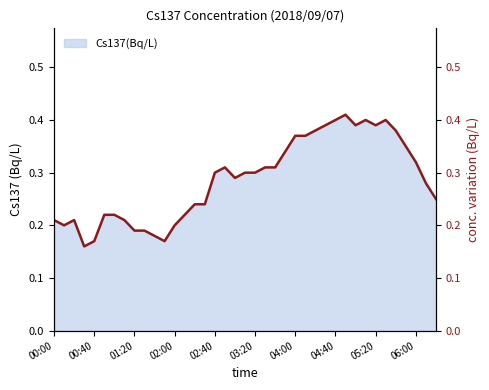

Which category has the highest value across all series?

04:50